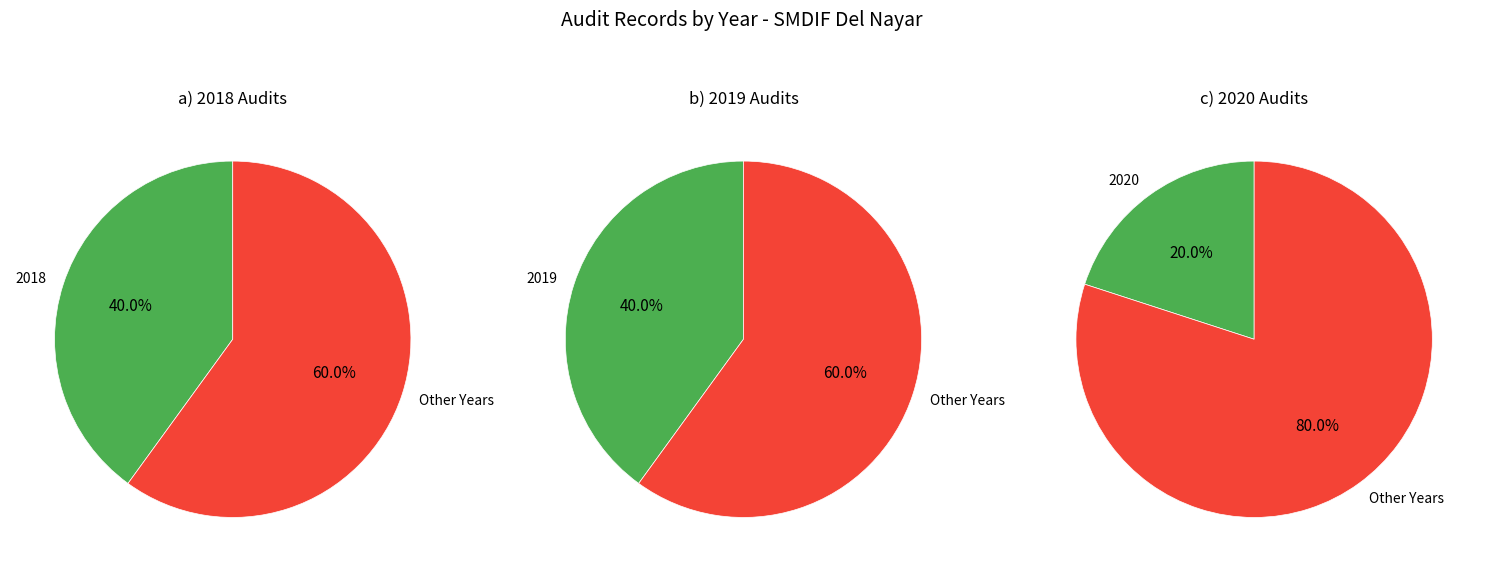

Does any single category account for the majority?

No